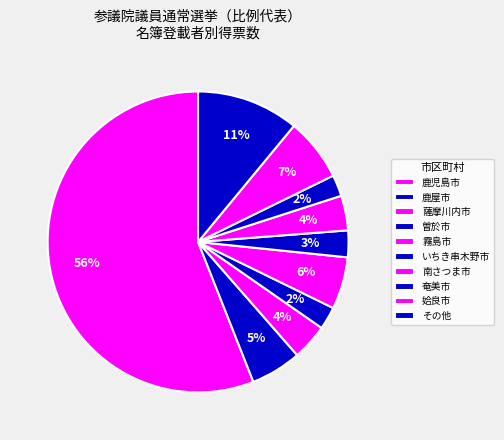

How many segments does this pie chart have?

10